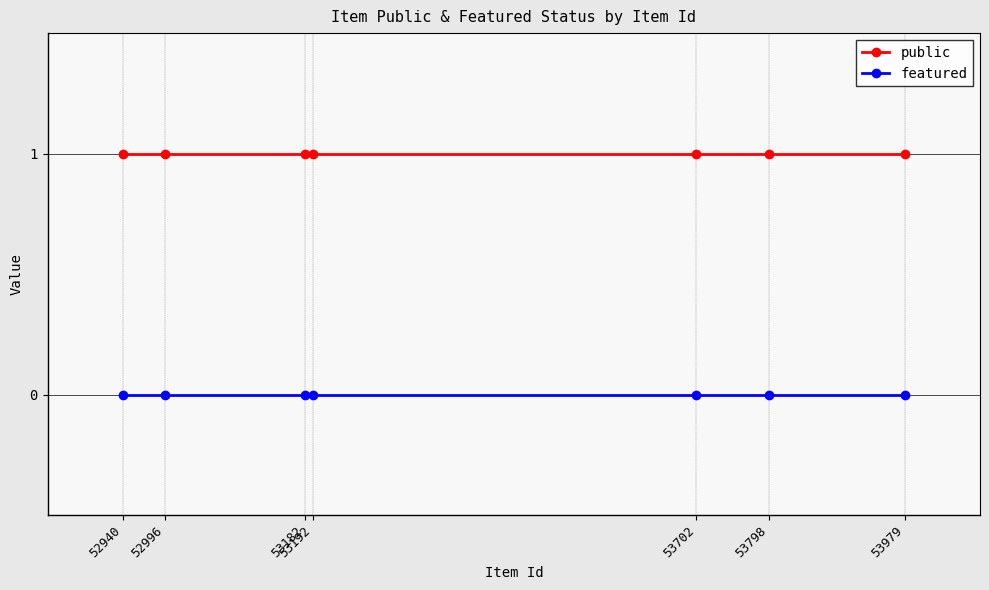

Between 53979 and 53182, which series saw the biggest shift?

public